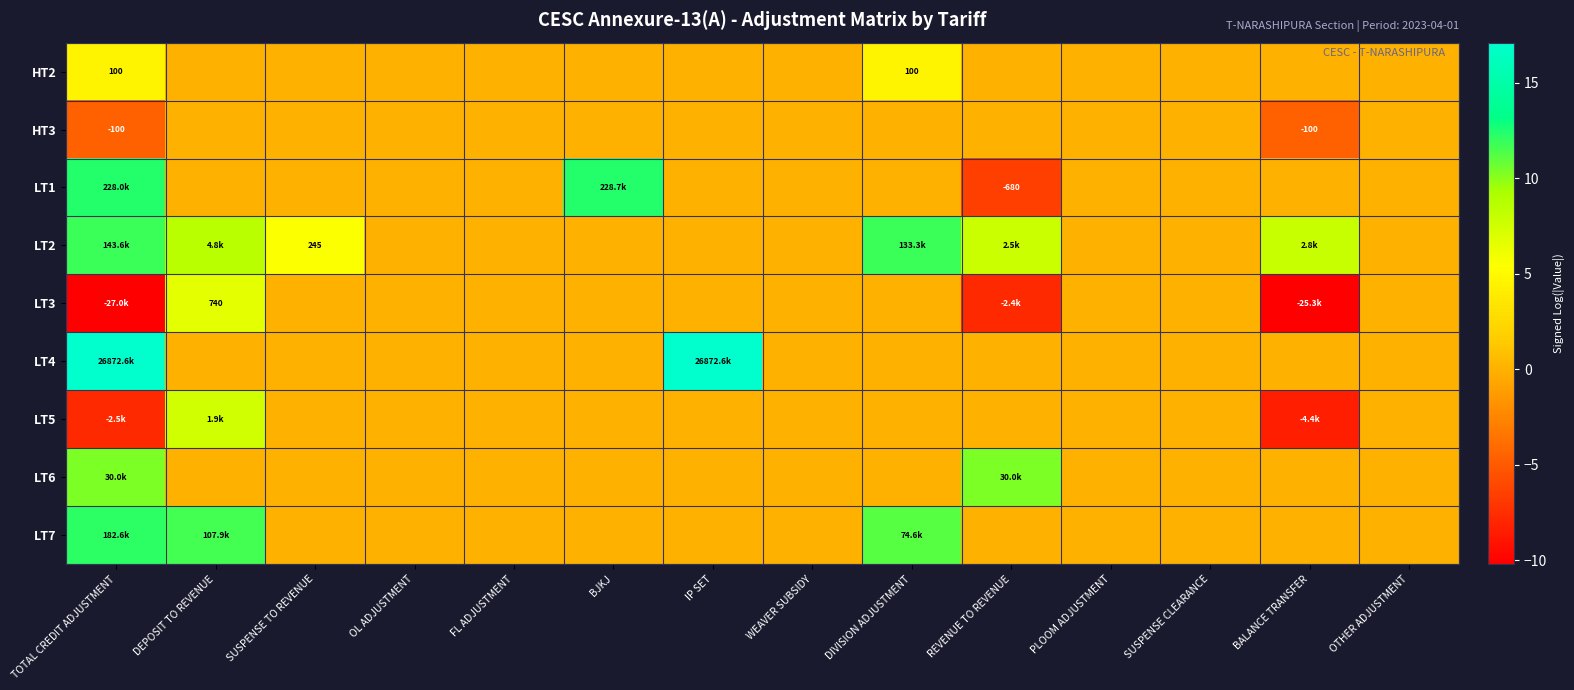

At how many categories does at least one series exceed -6?

14